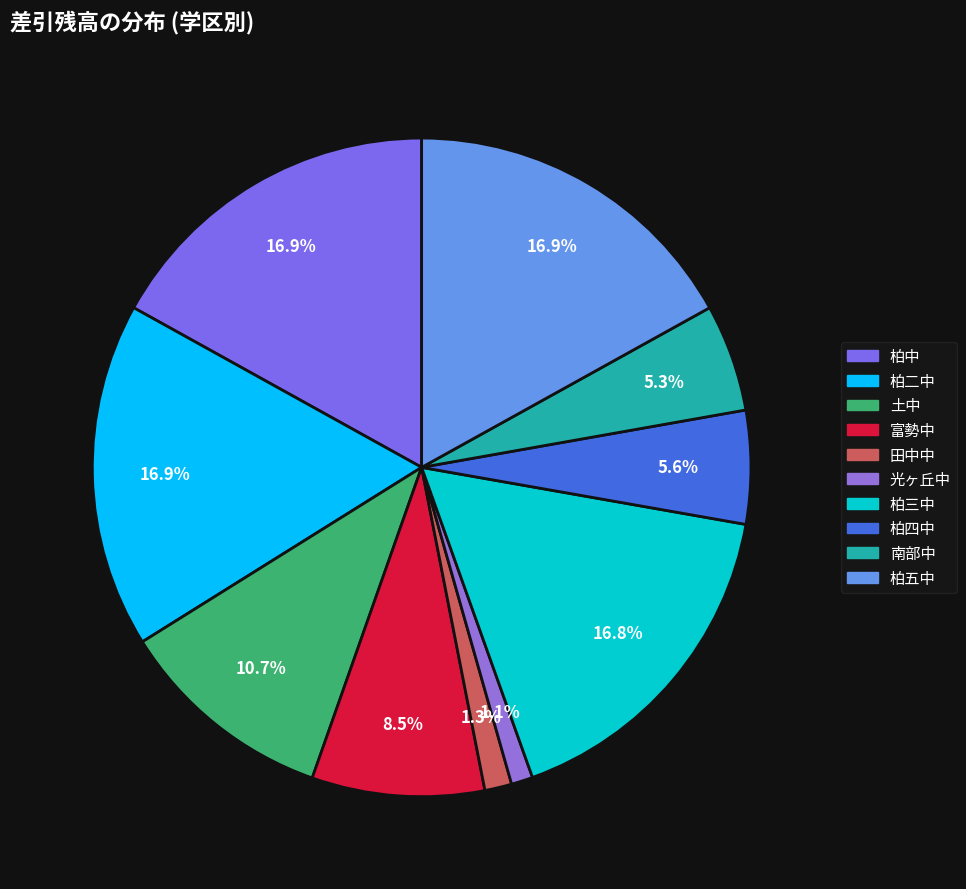

What is the change in value from 柏中 to 土中?

-29375